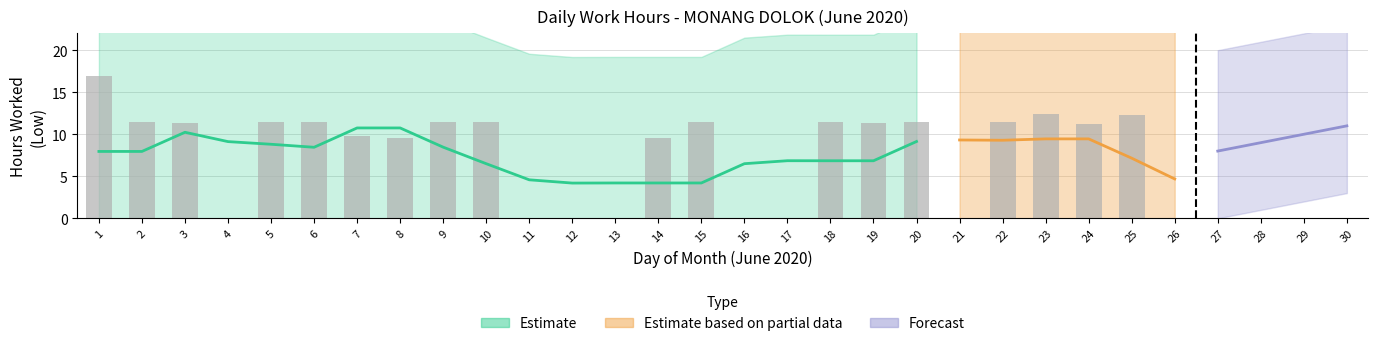

True or false: the data shows -7.1 at 13.

False